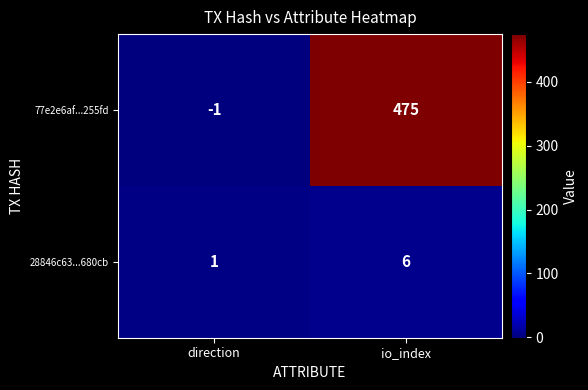

How many values in the 77e2e6af...255fd series are below 475?

1